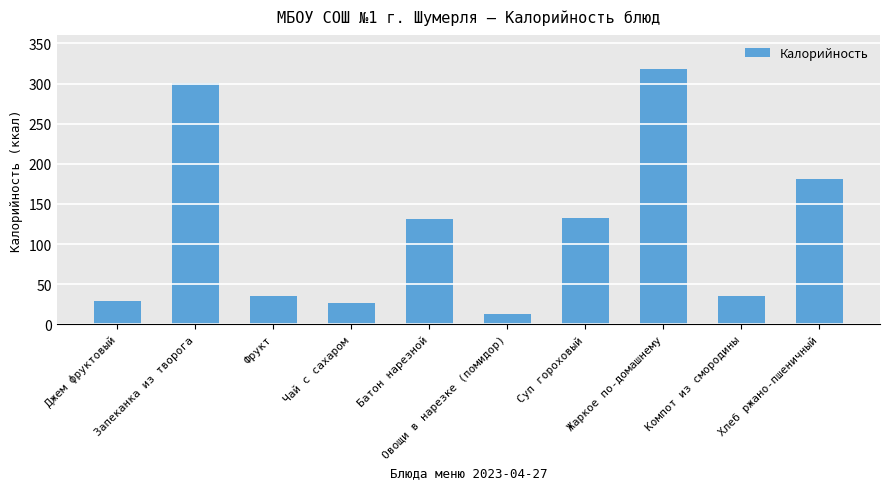

At which category does the chart reach its minimum across all series?

Овощи в нарезке (помидор)